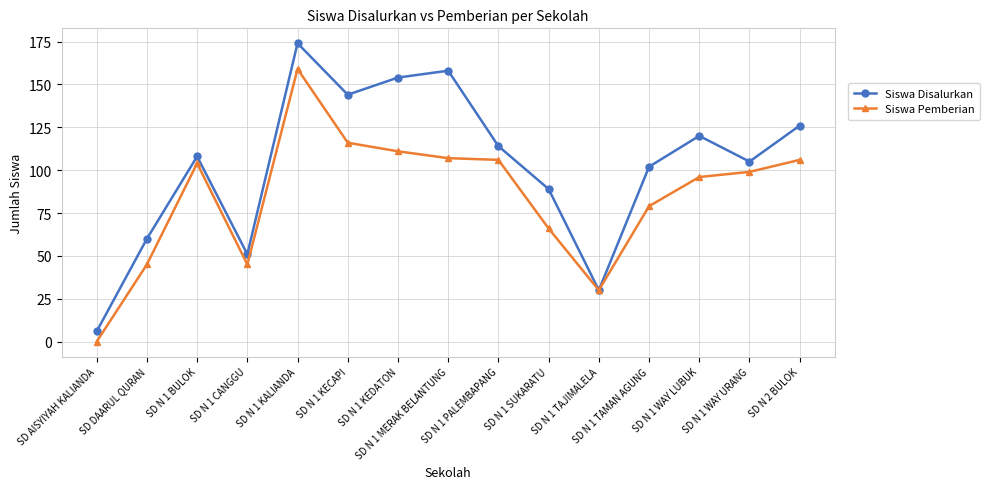

True or false: Siswa Disalurkan has more than 2 points higher than both neighbors.

True